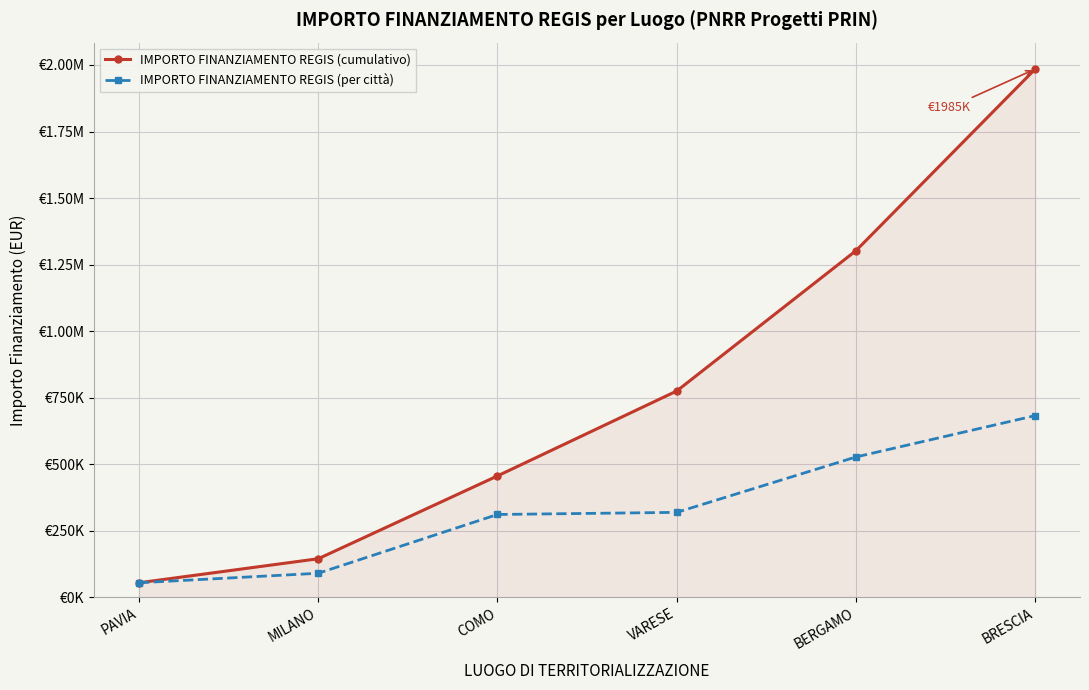

Does the chart have visible grid lines?

Yes